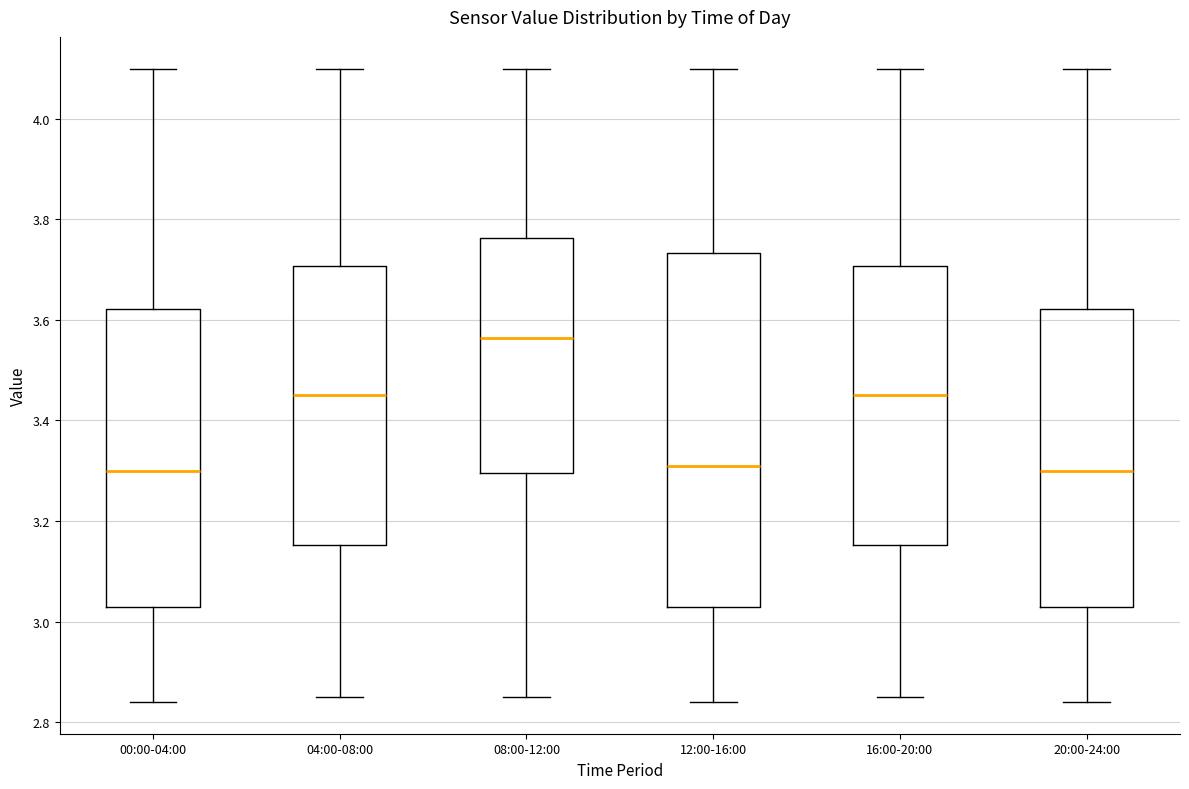

Where is the upper edge of the box for 12:00-16:00 on the y-axis? The values are not printed on the chart, so give them approximately, as read against the axis.

3.74